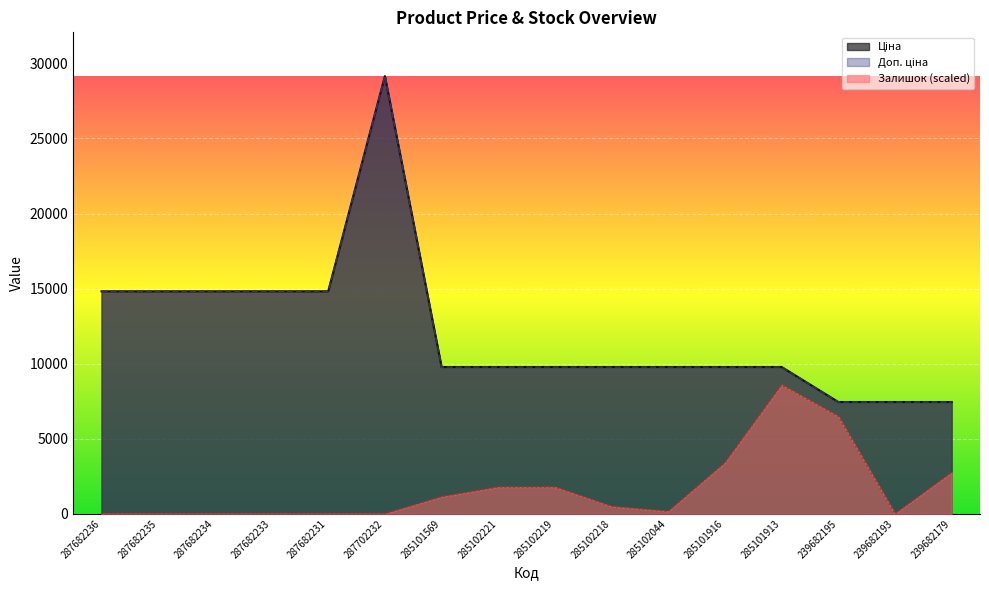

Reading left to right, what are all the values shown in this chart?

Ціна: 287682236=14817.6	287682235=14817.6	287682234=14817.6	287682233=14817.6	287682231=14817.6	287702232=29152.3	285101569=9775.5	285102221=9775.5	285102219=9775.5	285102218=9775.5	285102044=9775.5	285101916=9775.5	285101913=9775.5	239682195=7444.6	239682193=7444.6	239682179=7444.6
Доп. ціна: 287682236=14817.6	287682235=14817.6	287682234=14817.6	287682233=14817.6	287682231=14817.6	287702232=29152.3	285101569=9775.5	285102221=9775.5	285102219=9775.5	285102218=9775.5	285102044=9775.5	285101916=9775.5	285101913=9775.5	239682195=7444.6	239682193=7444.6	239682179=7444.6
Залишок: 287682236=0.0	287682235=0.0	287682234=0.0	287682233=0.0	287682231=0.0	287702232=0.0	285101569=1133.7	285102221=1781.5	285102219=1781.5	285102218=485.9	285102044=162.0	285101916=3401.1	285101913=8583.7	239682195=6478.3	239682193=0.0	239682179=2753.3